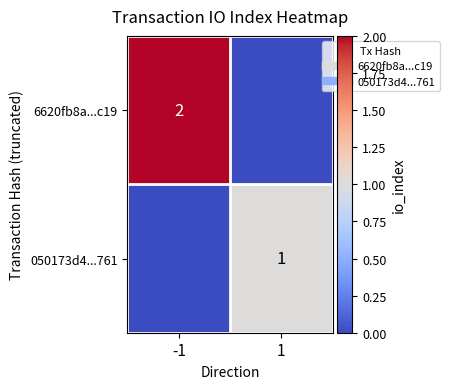

How many positive values does the 050173d4...761 series have?

1